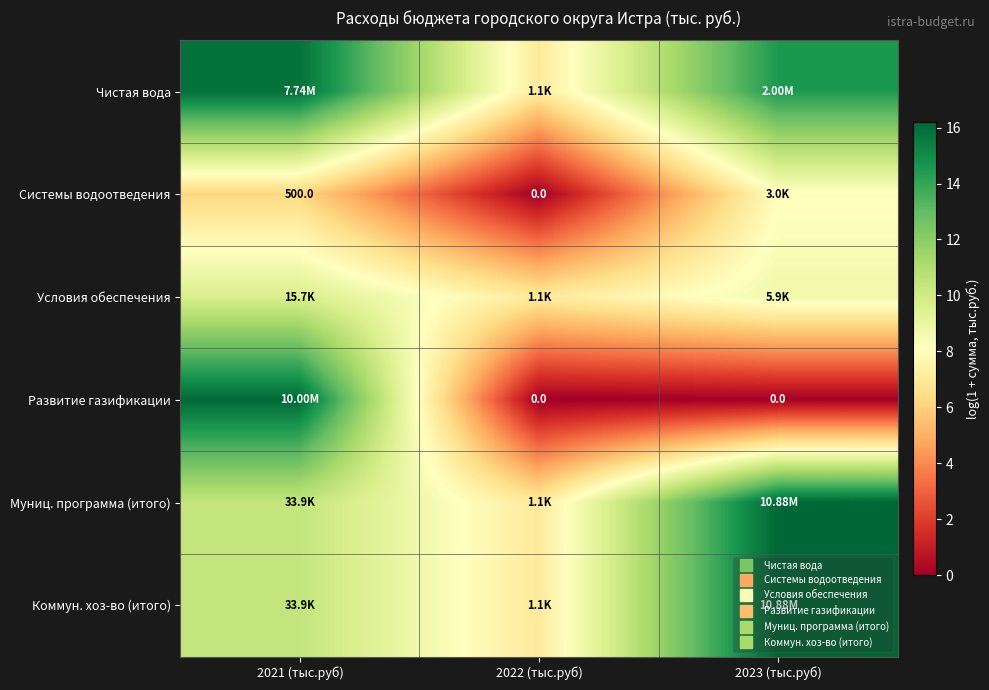

What is the spread (max minus min) of values at 2023 (тыс.руб)?

16.2